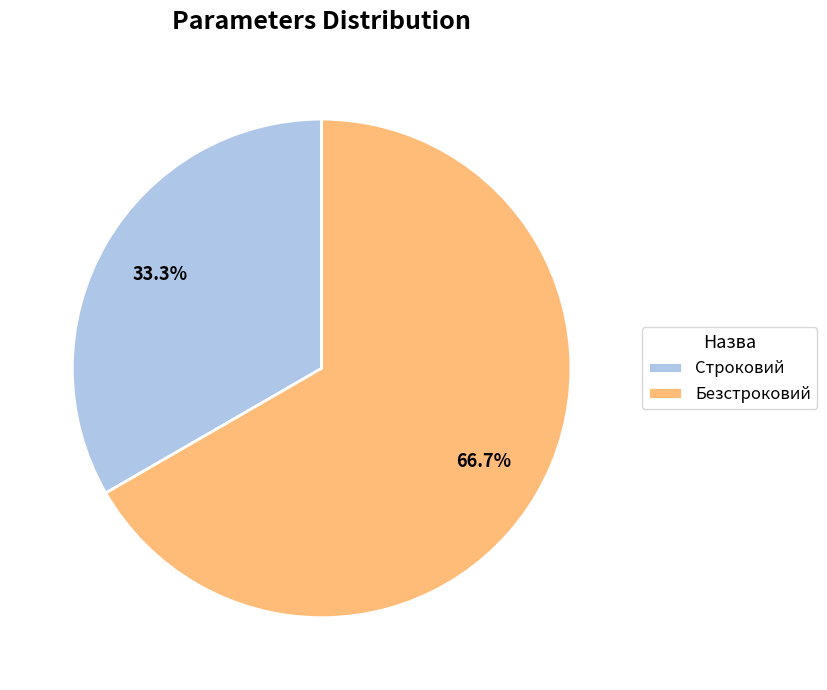

Do Строковий and Безстроковий together represent more than half of the pie?

Yes